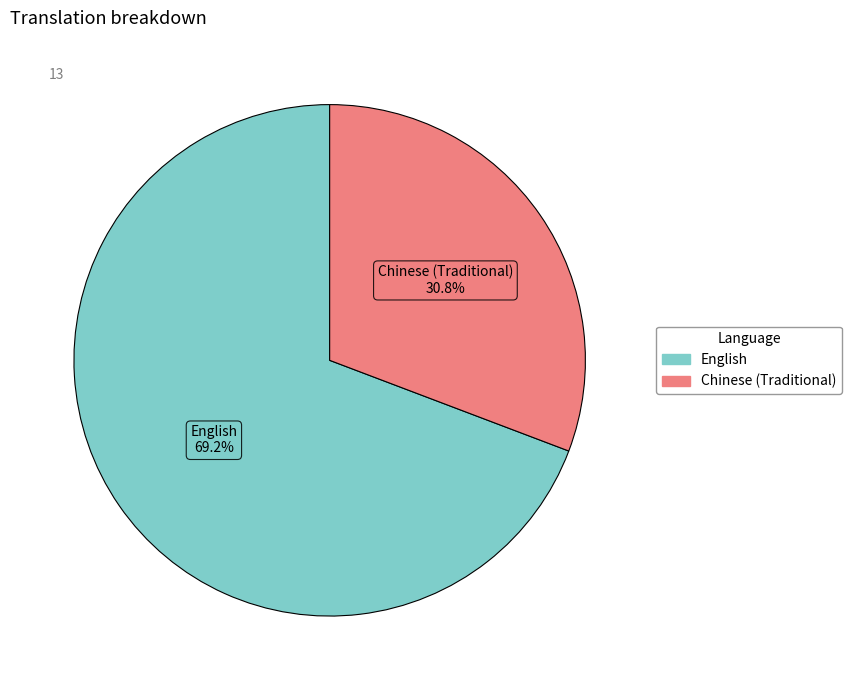

To the nearest percent, what percentage of the pie is Chinese (Traditional)?

31%